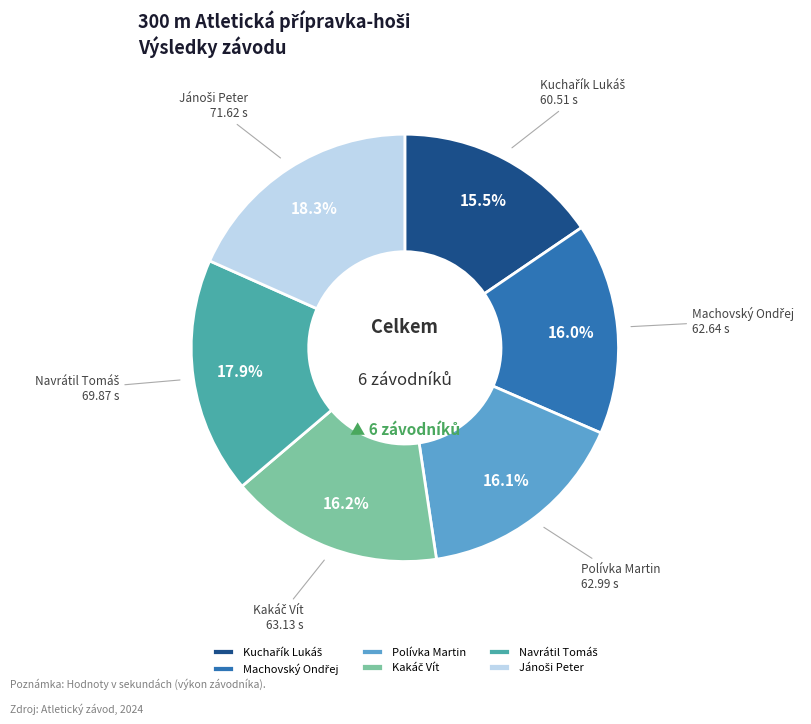

What percentage is NOT represented by Polívka Martin?

83.9%